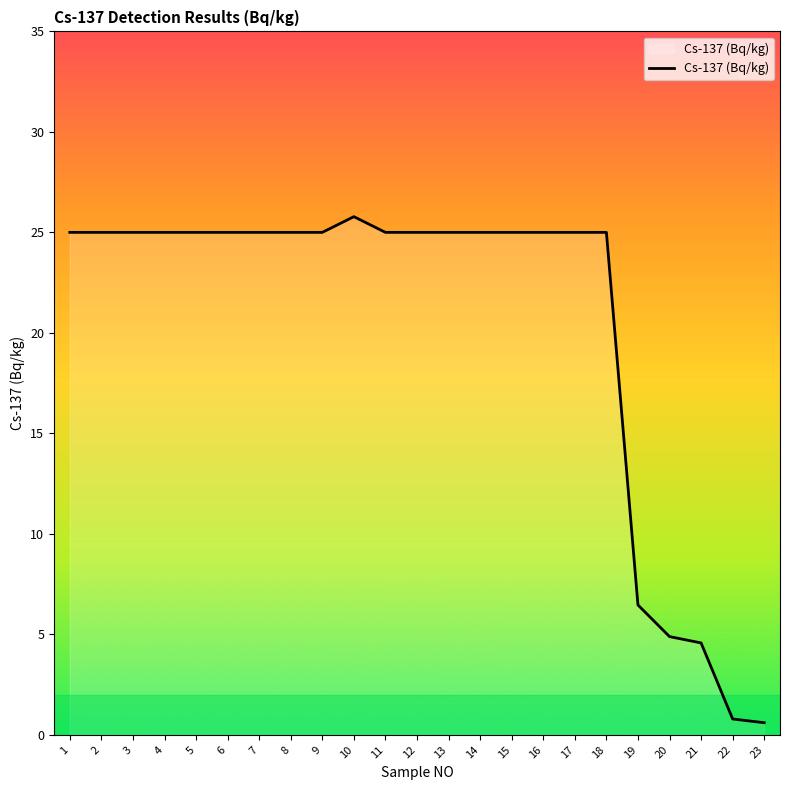

Reading left to right, what are all the values shown in this chart?

25.0	25.0	25.0	25.0	25.0	25.0	25.0	25.0	25.0	25.8	25.0	25.0	25.0	25.0	25.0	25.0	25.0	25.0	6.5	4.9	4.6	0.8	0.6